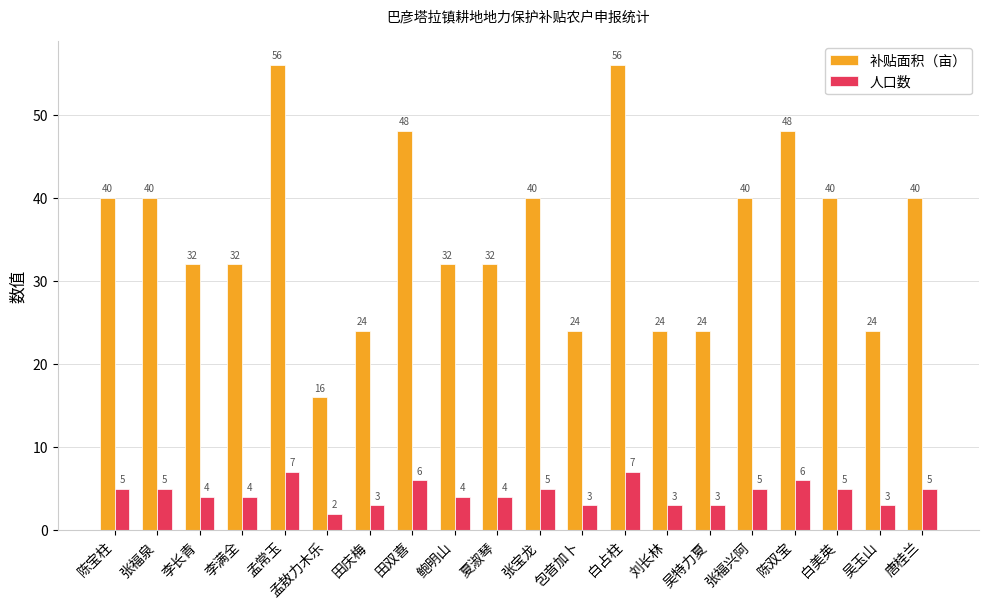

What value does the 补贴面积（亩） series have at 陈宝柱, to the nearest 5?

40